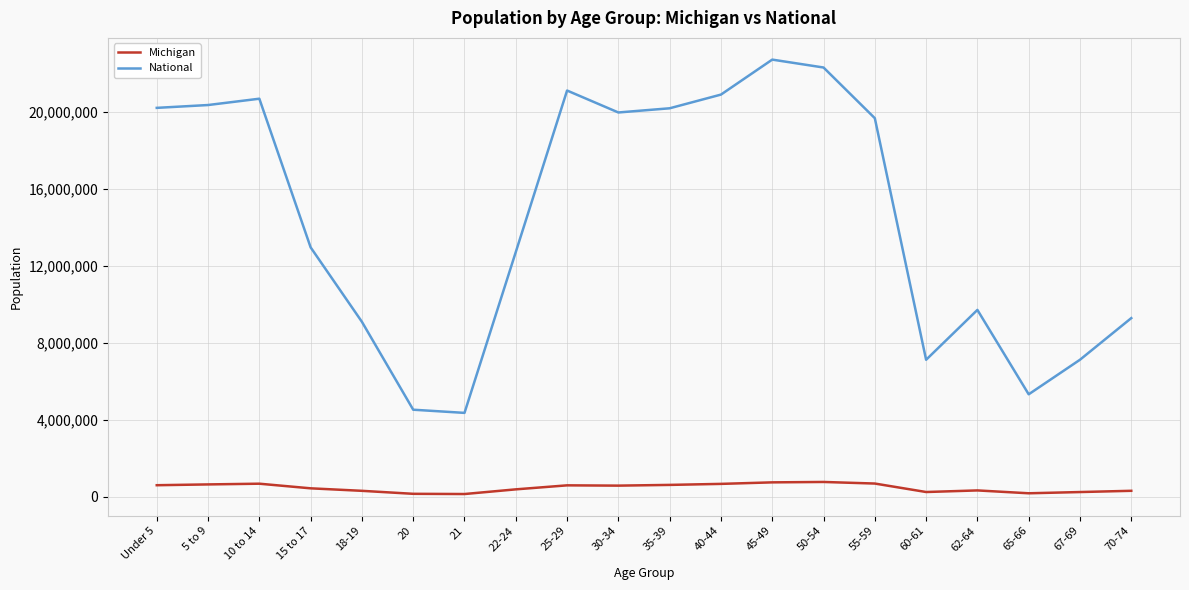

True or false: National has a value of 2185837 at 21.

False